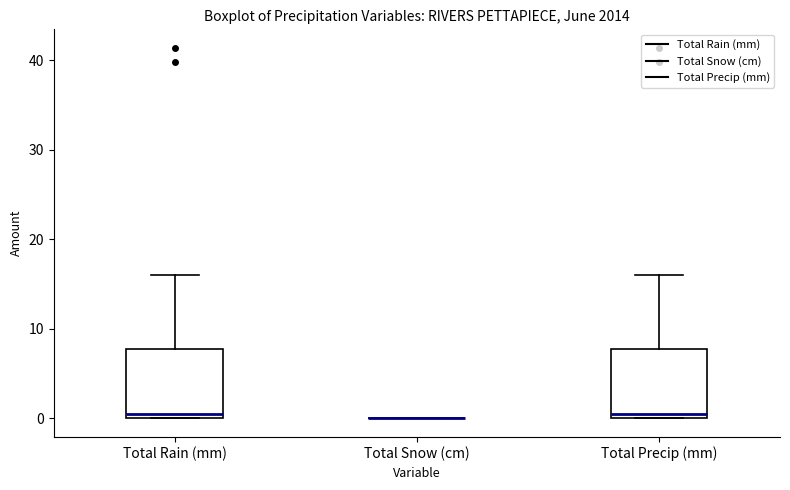

Reading left to right, read every box against the y-axis: the position of its median line, the range the box covers, and the ends of its whiskers. The values are not printed on the chart, so give them approximately, as read against the axis.

Total Rain (mm): median 1, box 0 to 8, whiskers 0 to 16
Total Snow (cm): box collapsed to a line at 0, whiskers 0 to 0
Total Precip (mm): median 1, box 0 to 8, whiskers 0 to 16